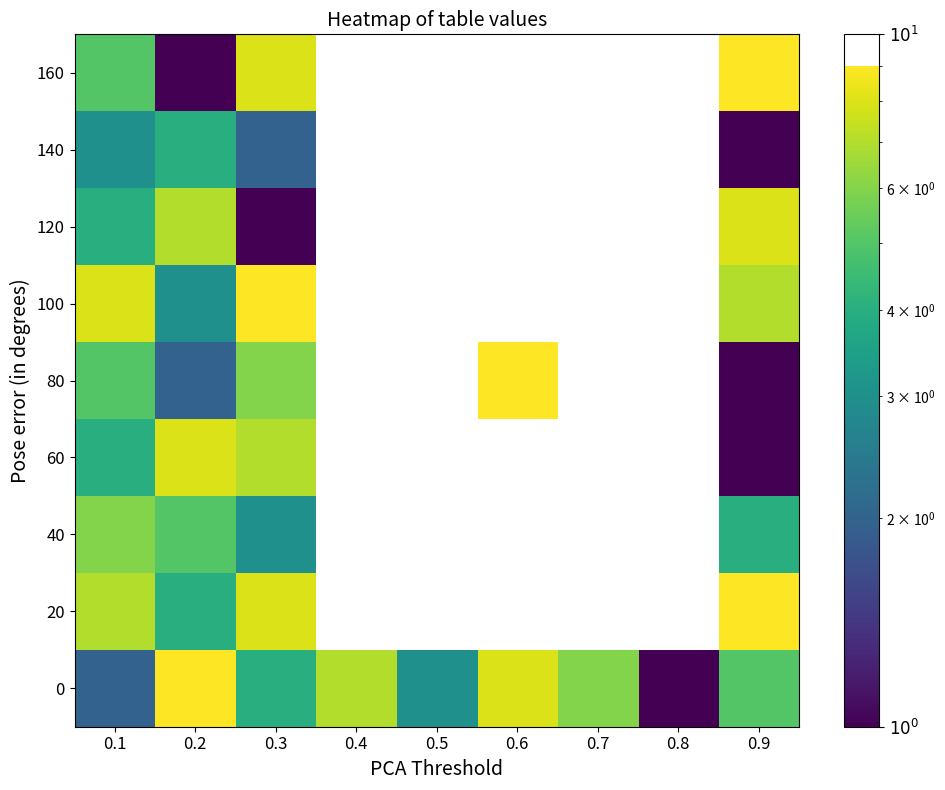

Which category has the highest value across all series?

0.9